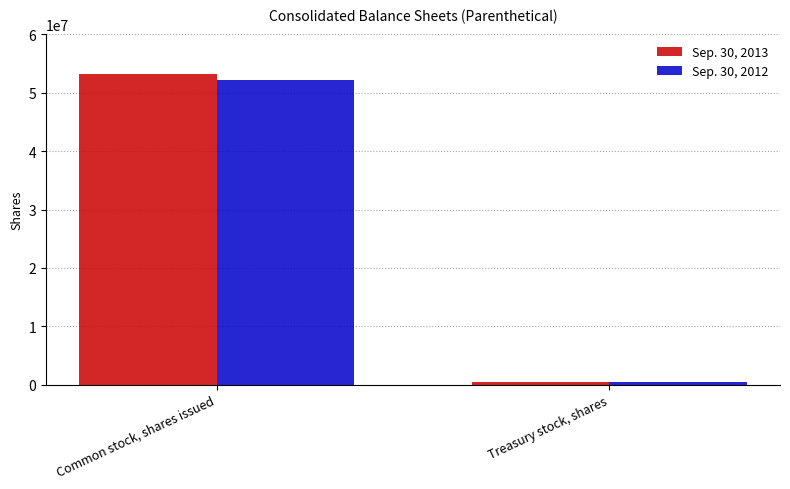

Reading left to right, transcribe all the data shown in this chart.

Sep. 30, 2013: 53172551	505400
Sep. 30, 2012: 52157225	505400